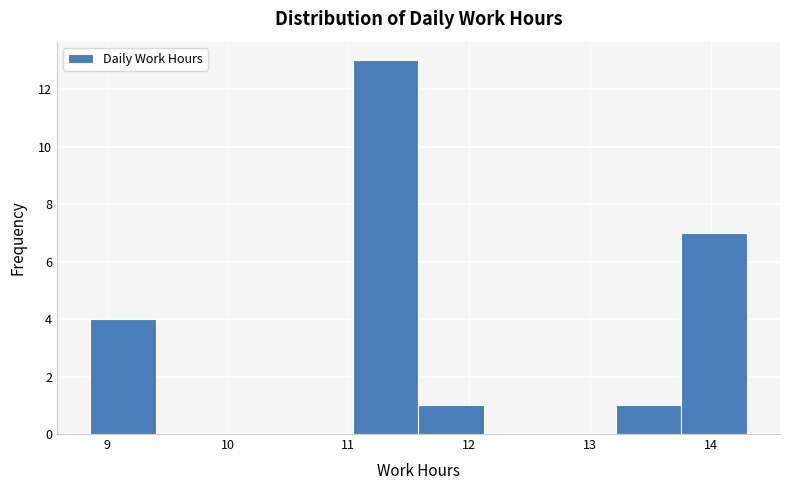

Over which range of the x-axis is the bar tallest?

11.0 to 11.6